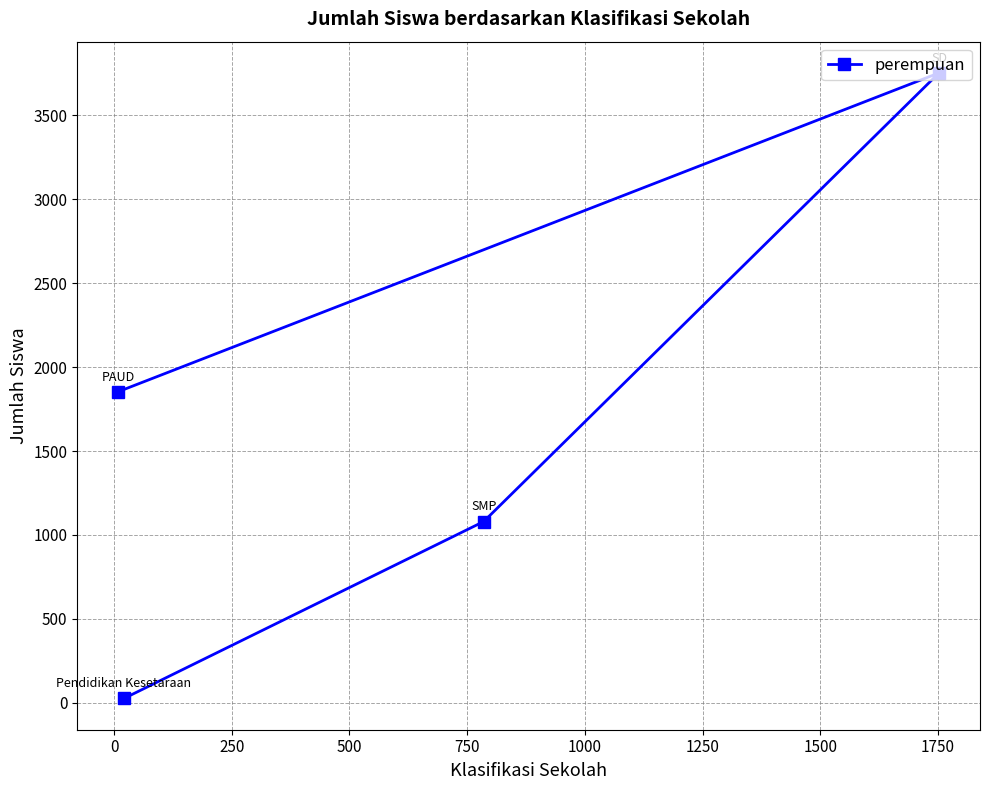

What is the difference between the maximum and second lowest values?

2673